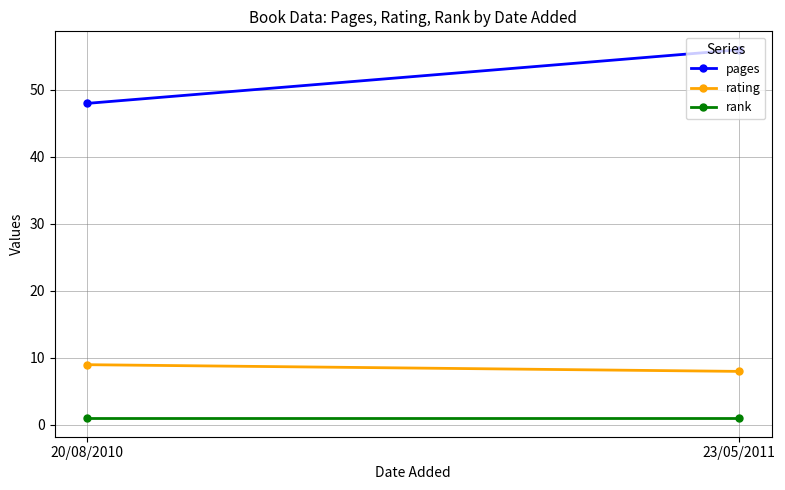

Which category has the highest value across all series?

23/05/2011